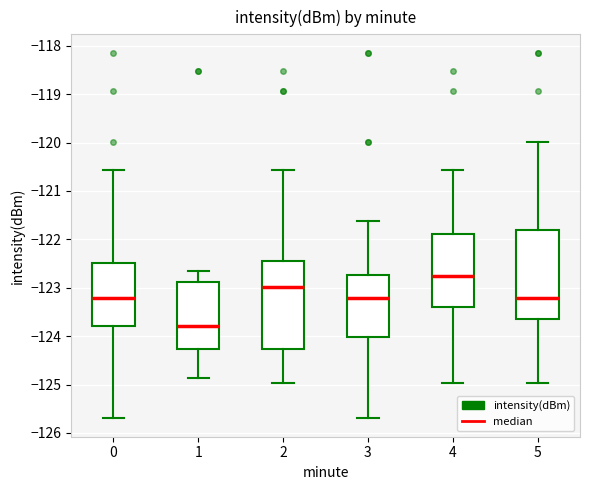

Which box has the lowest median line?

1